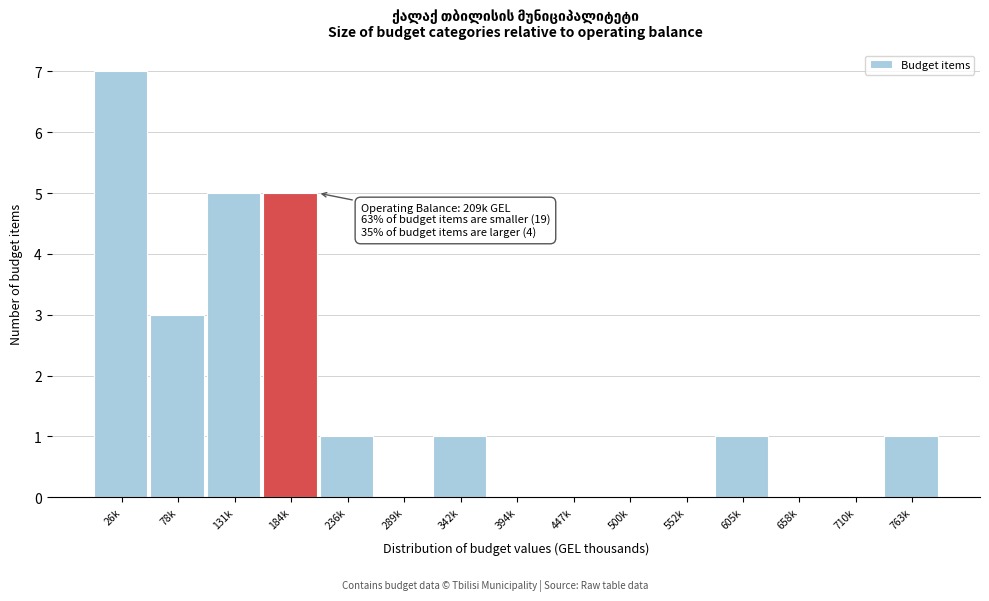

Reading left to right, what are all the values shown in this chart?

26k=7	78k=3	131k=5	184k=5	236k=1	289k=0	342k=1	394k=0	447k=0	500k=0	552k=0	605k=1	658k=0	710k=0	763k=1